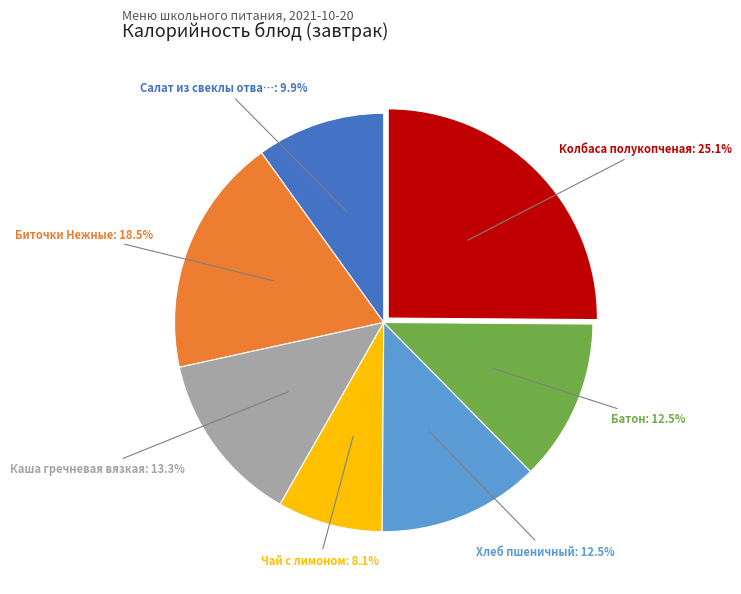

Does any single category account for the majority?

No